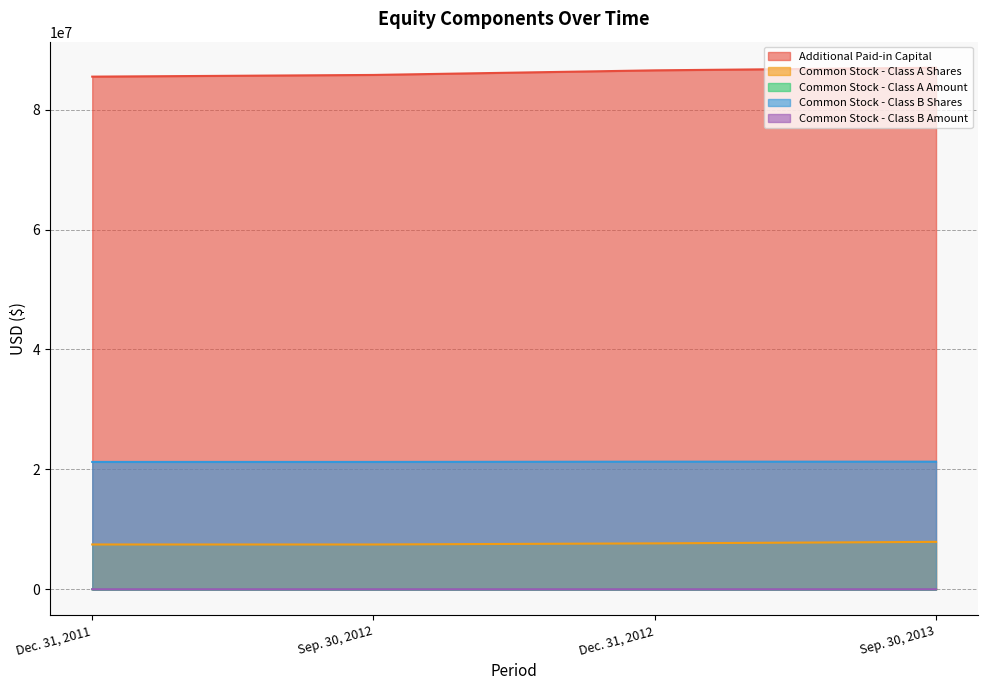

True or false: Common Stock - Class A Amount has more than 2 points higher than both neighbors.

False